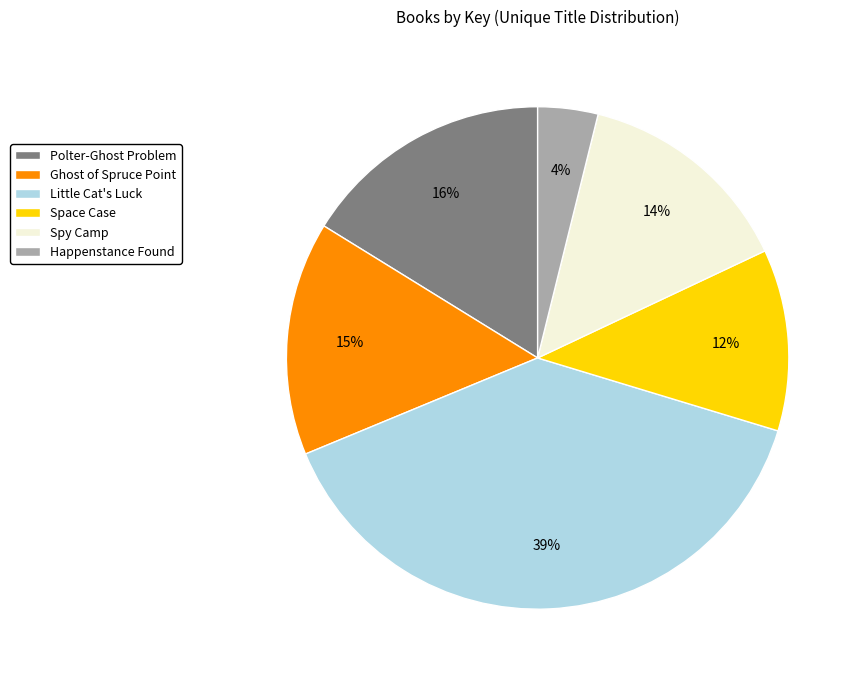

The Little Cat's Luck slice represents 46% of the pie. True or false?

False